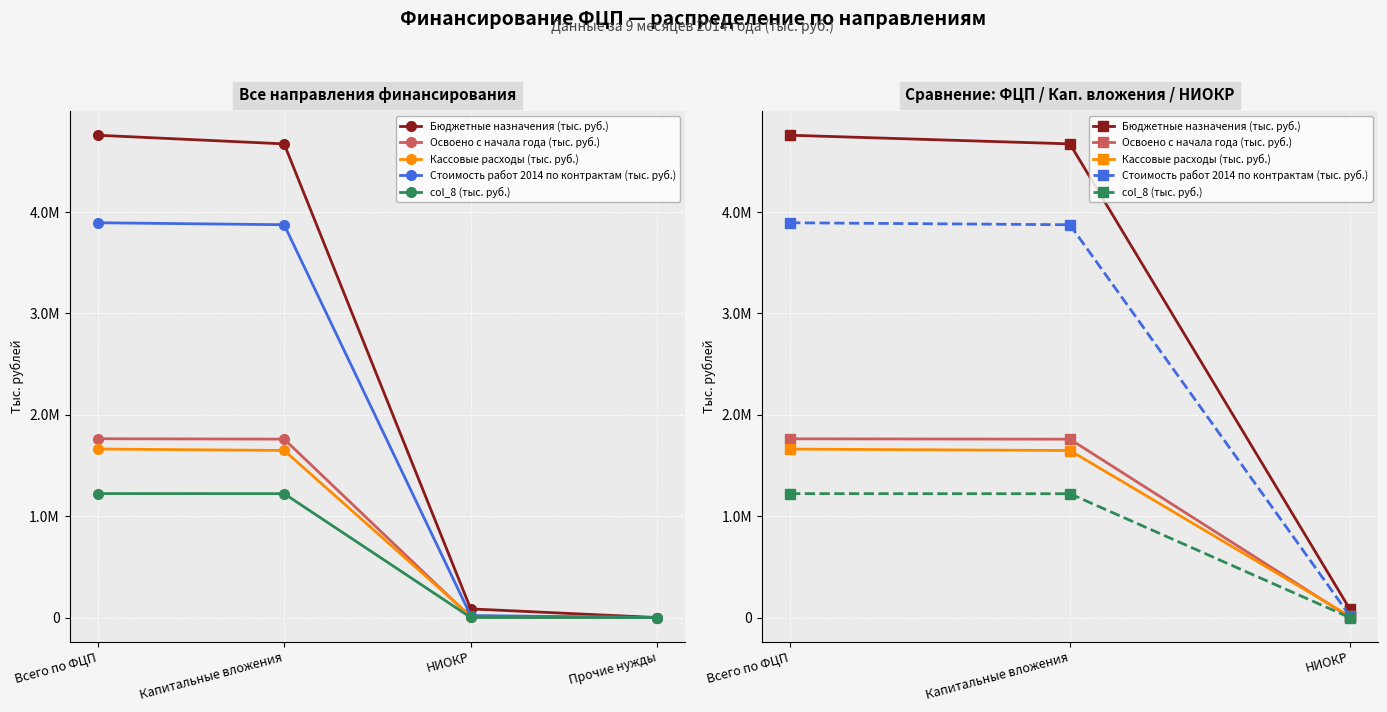

What is the label of the 2nd point from the right?

Капитальные вложения